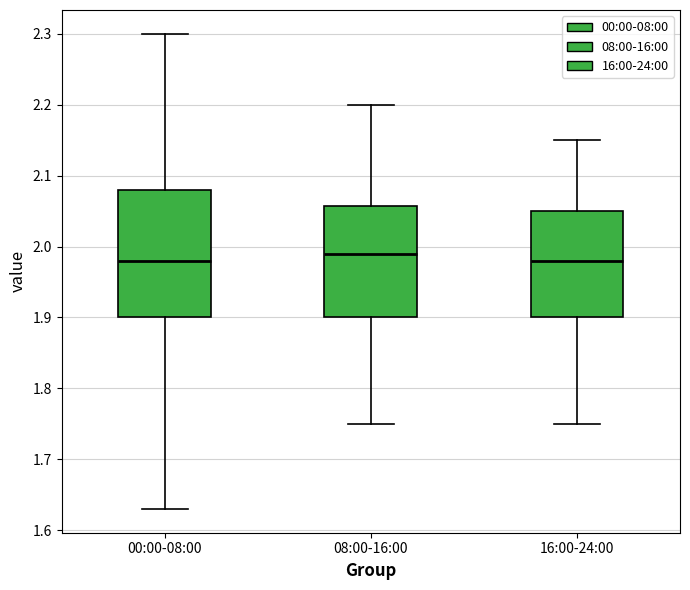

Comparing the boxes themselves (not the whiskers), which one is the tallest?

00:00-08:00